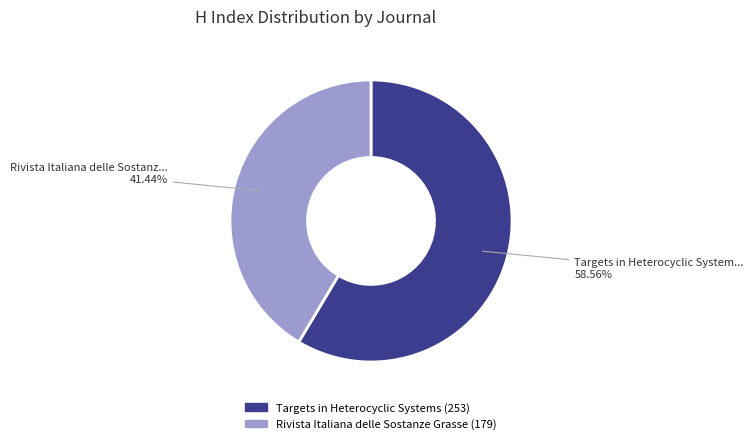

Do Targets in Heterocyclic Systems and Rivista Italiana delle Sostanze Grasse together represent more than half of the pie?

Yes